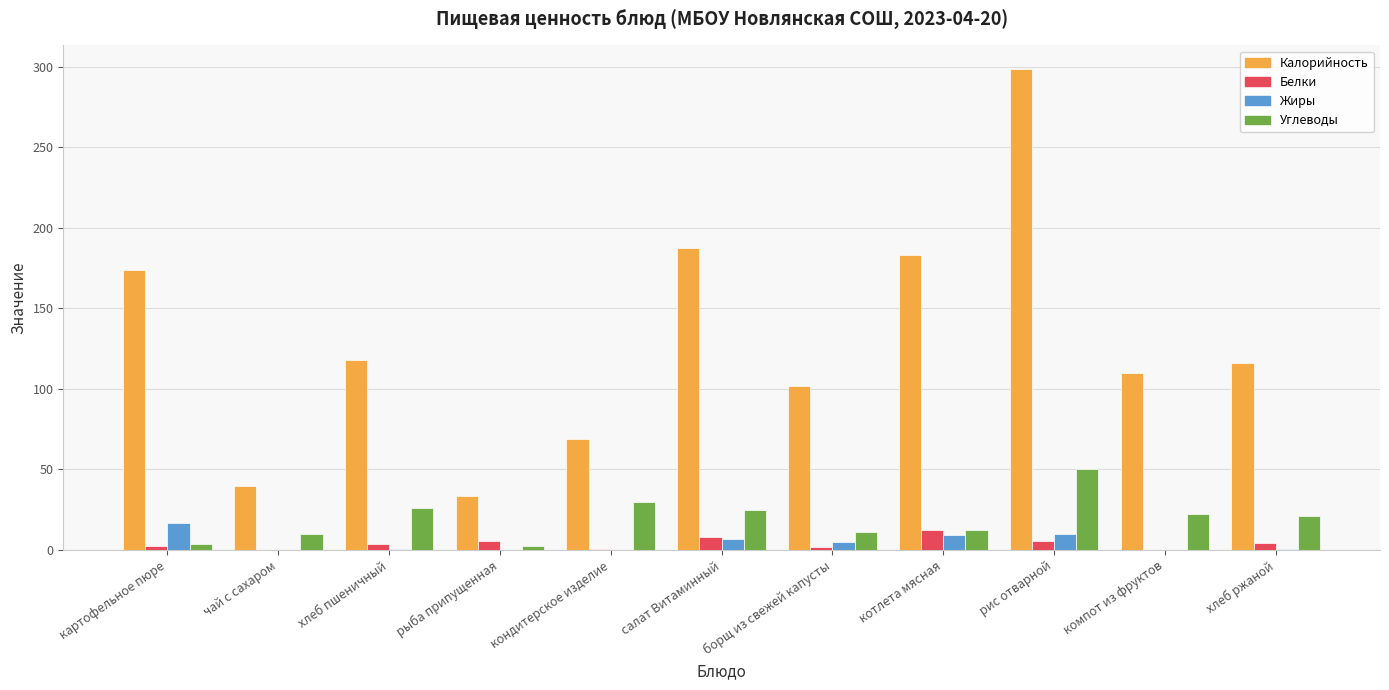

At which label is Калорийность closest to 166?

картофельное пюре